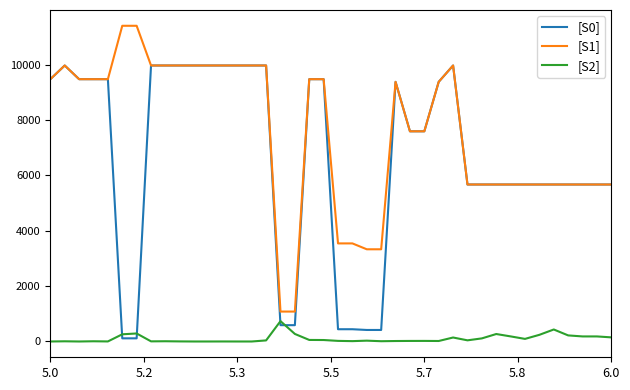

What are all the series names shown in the legend?

[S0], [S1], [S2]